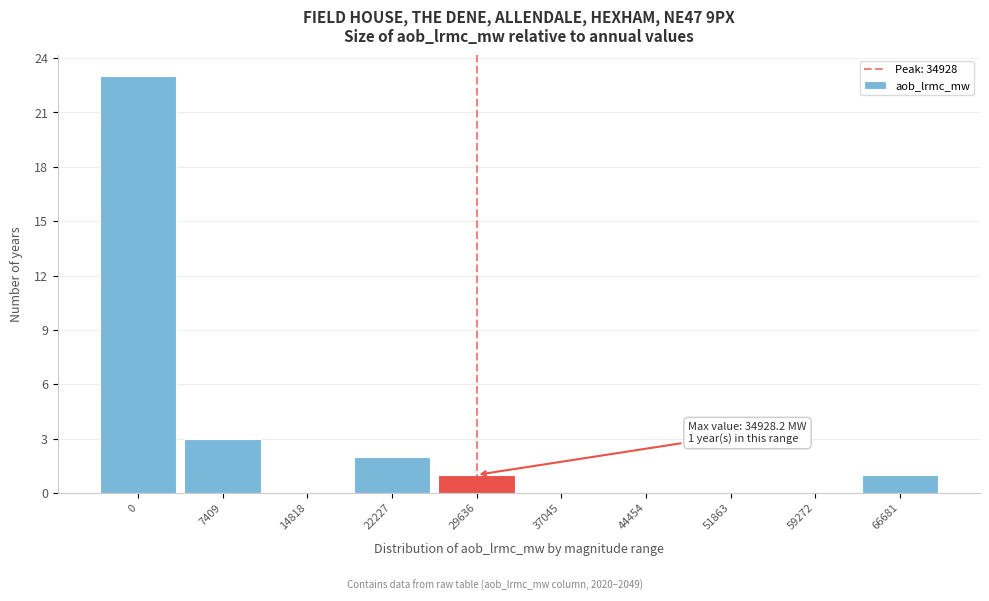

Reading right to left, list all the values displayed in this chart.

66681=1	59272=0	51863=0	44454=0	37045=0	29636=1	22227=2	14818=0	7409=3	0=23